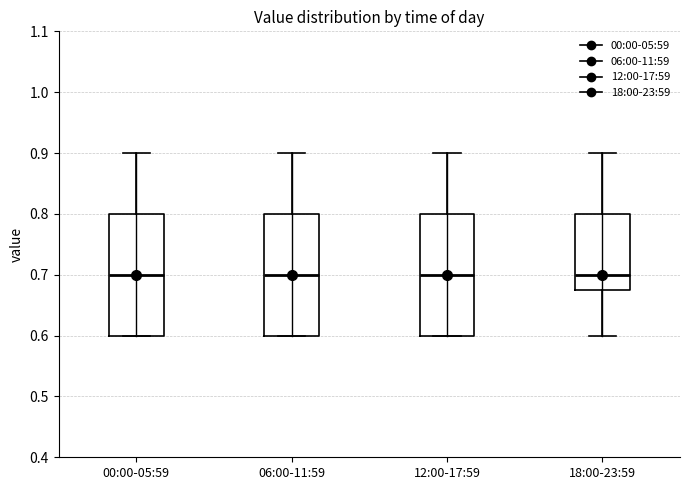

Reading left to right, transcribe this box plot: for each box, give where its median line is, the range the box spans, and where its two whiskers end, as read against the y-axis. The values are not printed on the chart, so give them approximately, as read against the axis.

00:00-05:59: median 0.70, box 0.60 to 0.80, whiskers 0.60 to 0.90
06:00-11:59: median 0.70, box 0.60 to 0.80, whiskers 0.60 to 0.90
12:00-17:59: median 0.70, box 0.60 to 0.80, whiskers 0.60 to 0.90
18:00-23:59: median 0.70, box 0.68 to 0.80, whiskers 0.60 to 0.90